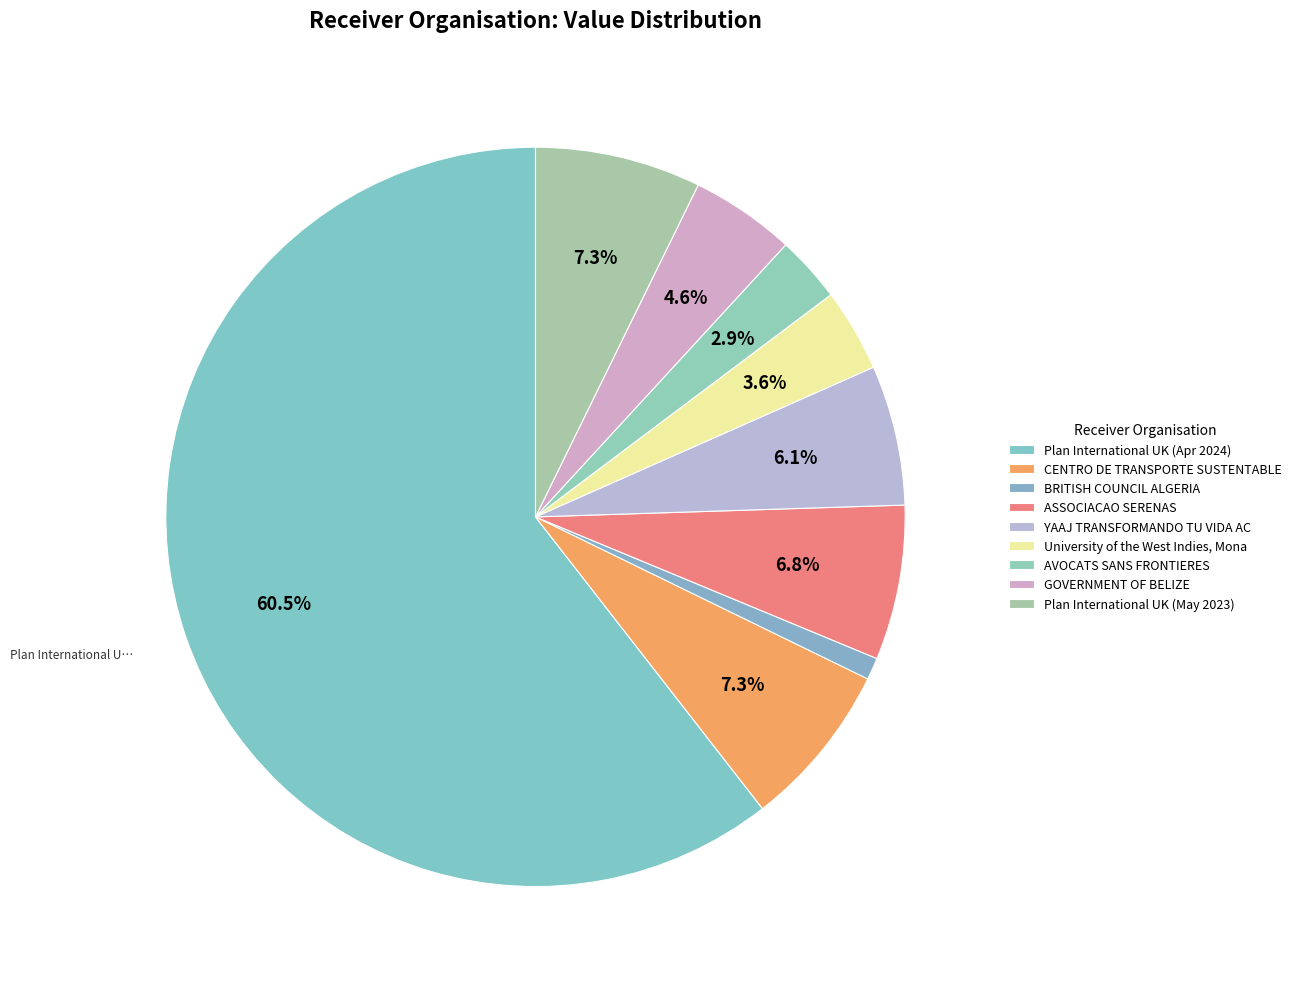

Is Plan International UK (Apr 2024) the majority of the pie?

Yes